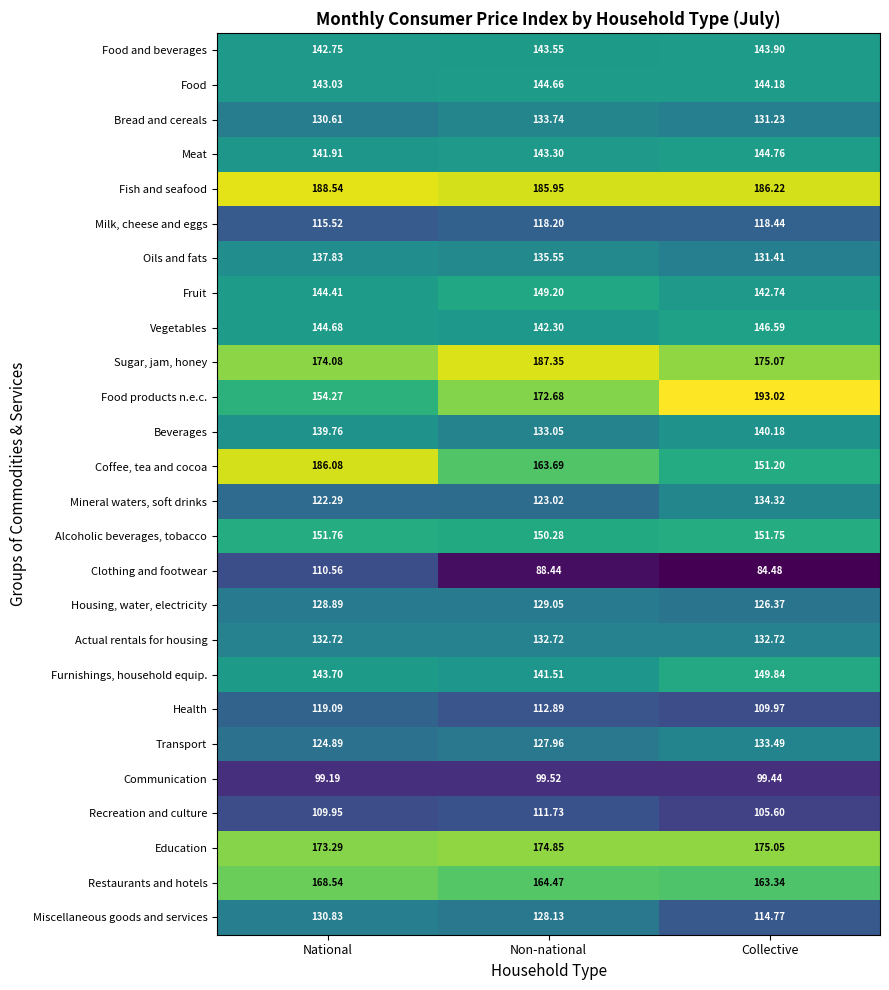

Between National and Non-national, which series saw the biggest shift?

Coffee, tea and cocoa